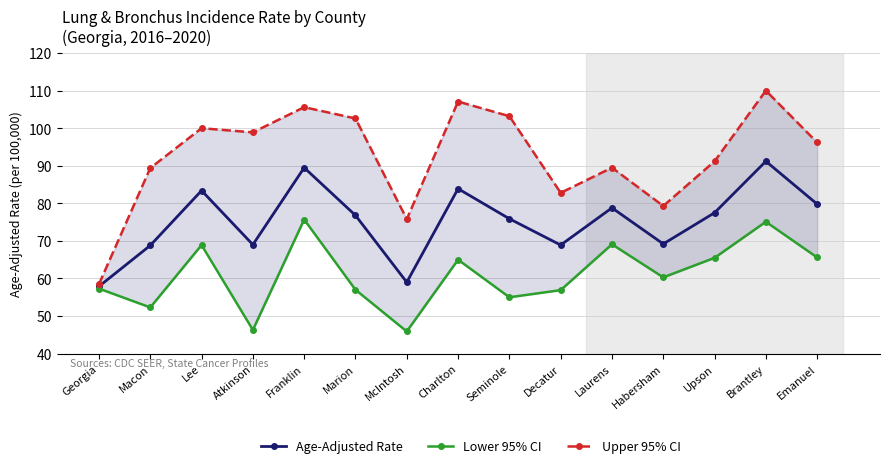

Which series has the largest total across all categories?

Upper 95% CI